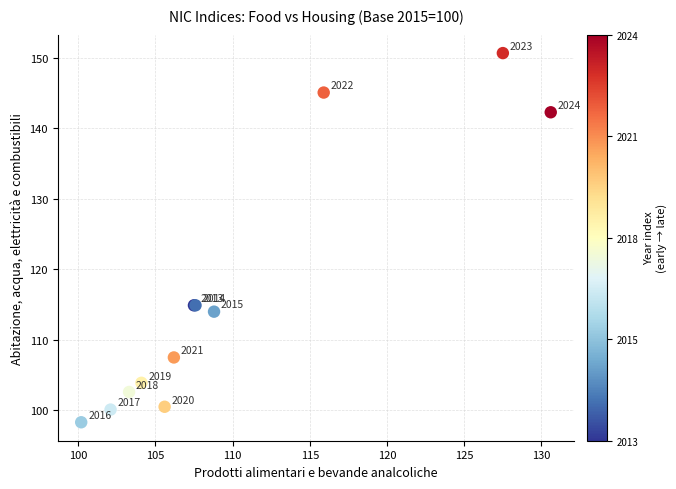

What Y value in the scatter plot is closest to 124?

114.9